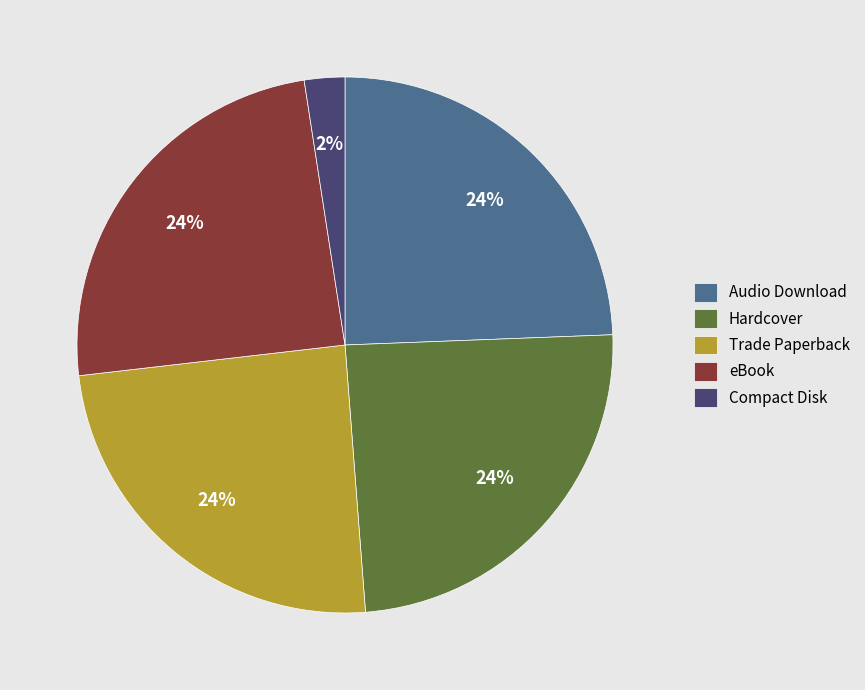

Is it true that Audio Download is 37% of the pie?

False